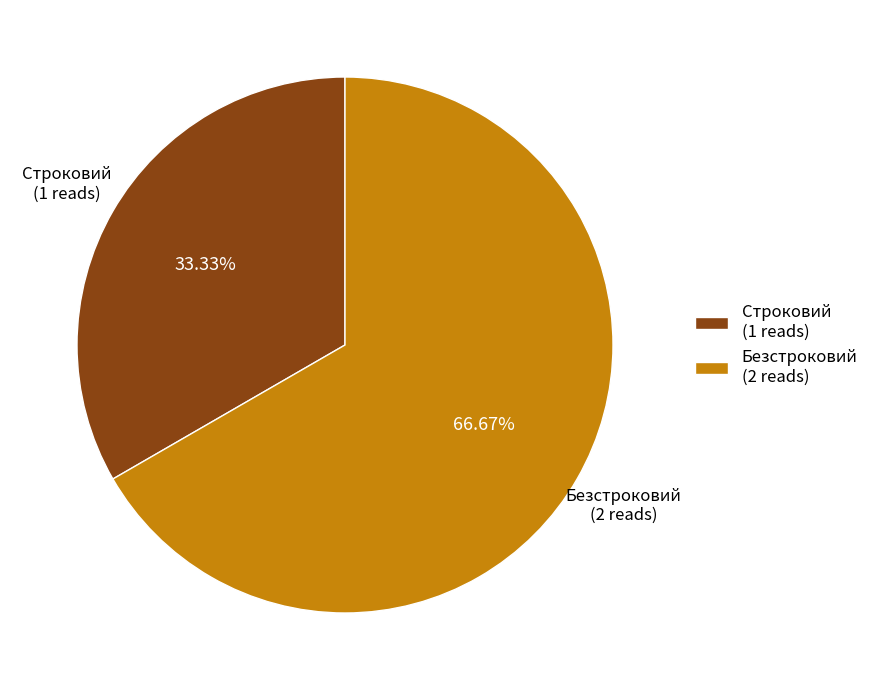

Which category has the smallest portion of the pie?

Строковий